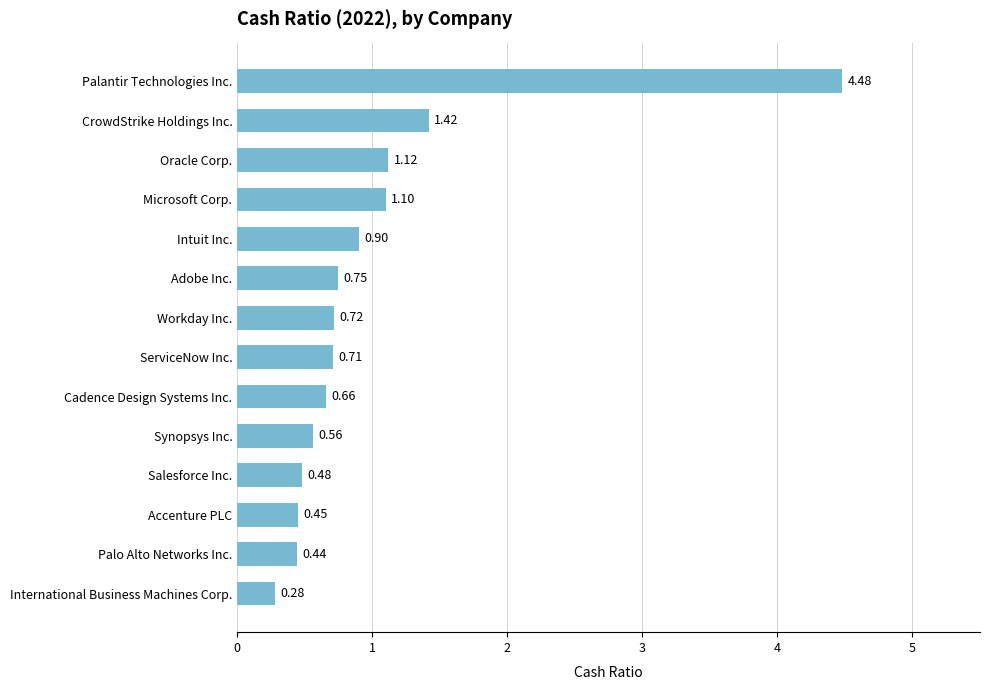

List the labels in order of value, smallest first.

International Business Machines Corp., Palo Alto Networks Inc., Accenture PLC, Salesforce Inc., Synopsys Inc., Cadence Design Systems Inc., ServiceNow Inc., Workday Inc., Adobe Inc., Intuit Inc., Microsoft Corp., Oracle Corp., CrowdStrike Holdings Inc., Palantir Technologies Inc.